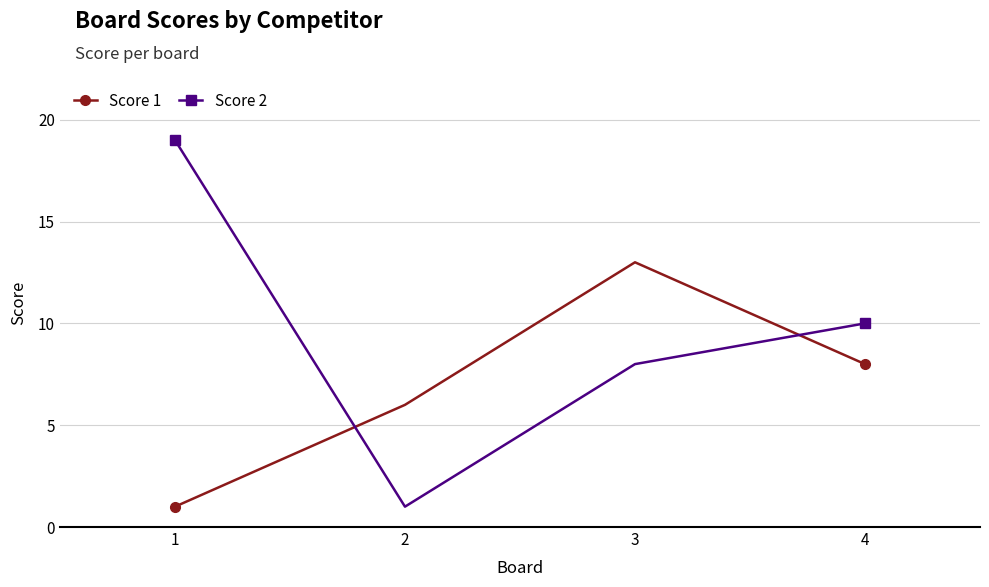

At which label does Score 1 first exceed 8?

3